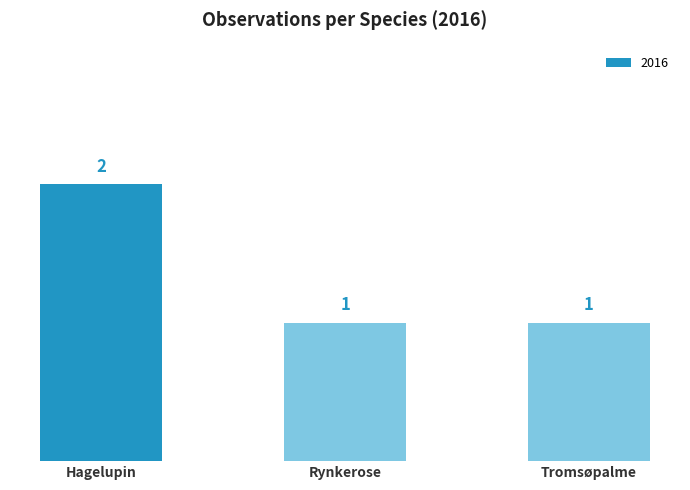

Count the values in the range 1 to 2.

3